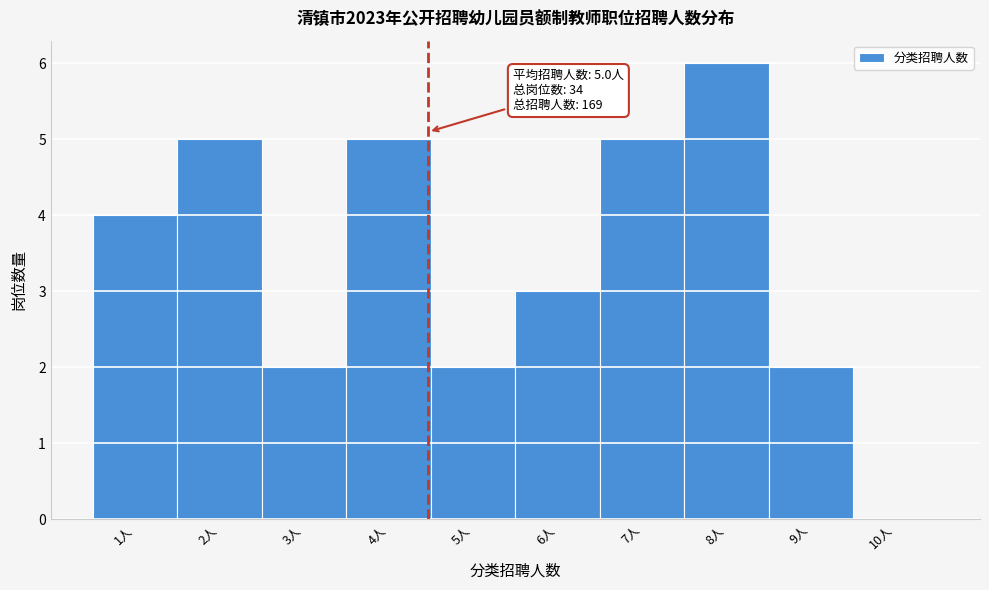

Reading right to left, extract all data points from this chart.

10人=0	9人=2	8人=6	7人=5	6人=3	5人=2	4人=5	3人=2	2人=5	1人=4